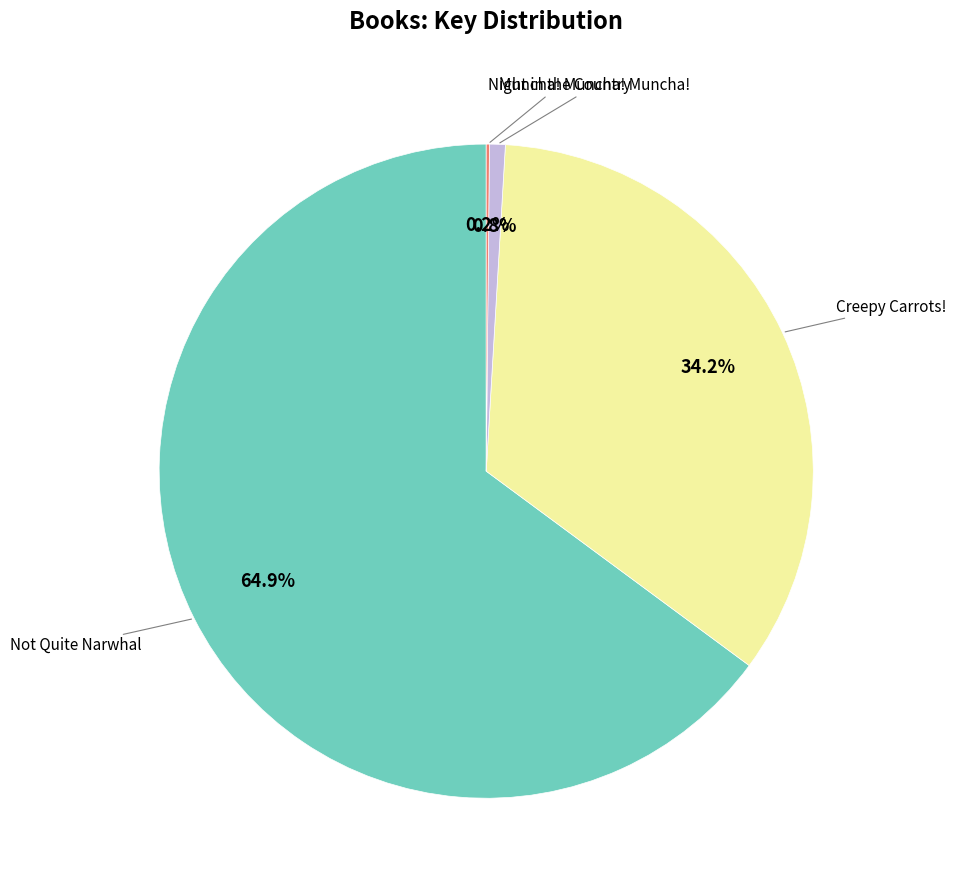

Is it true that Not Quite Narwhal is 65% of the pie?

True